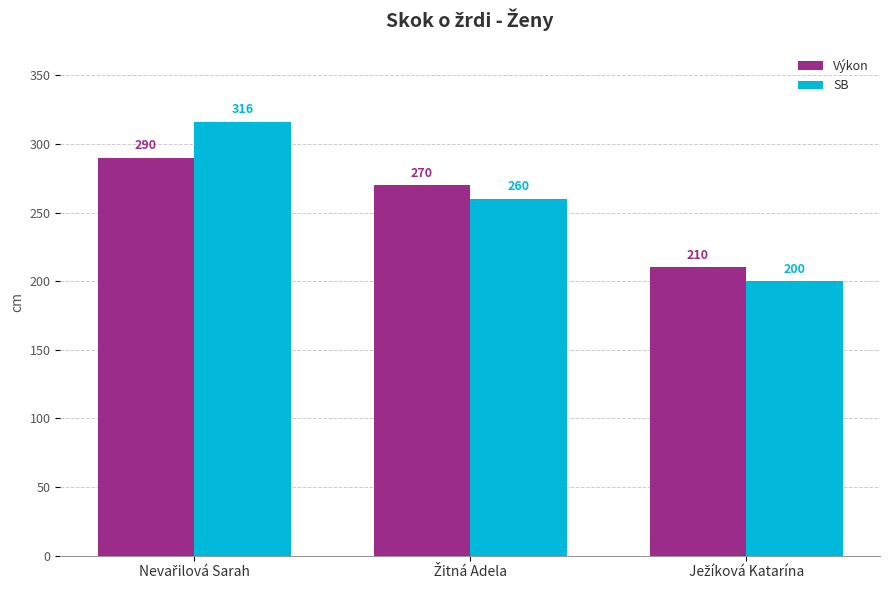

Which series has the largest range (max minus min)?

SB